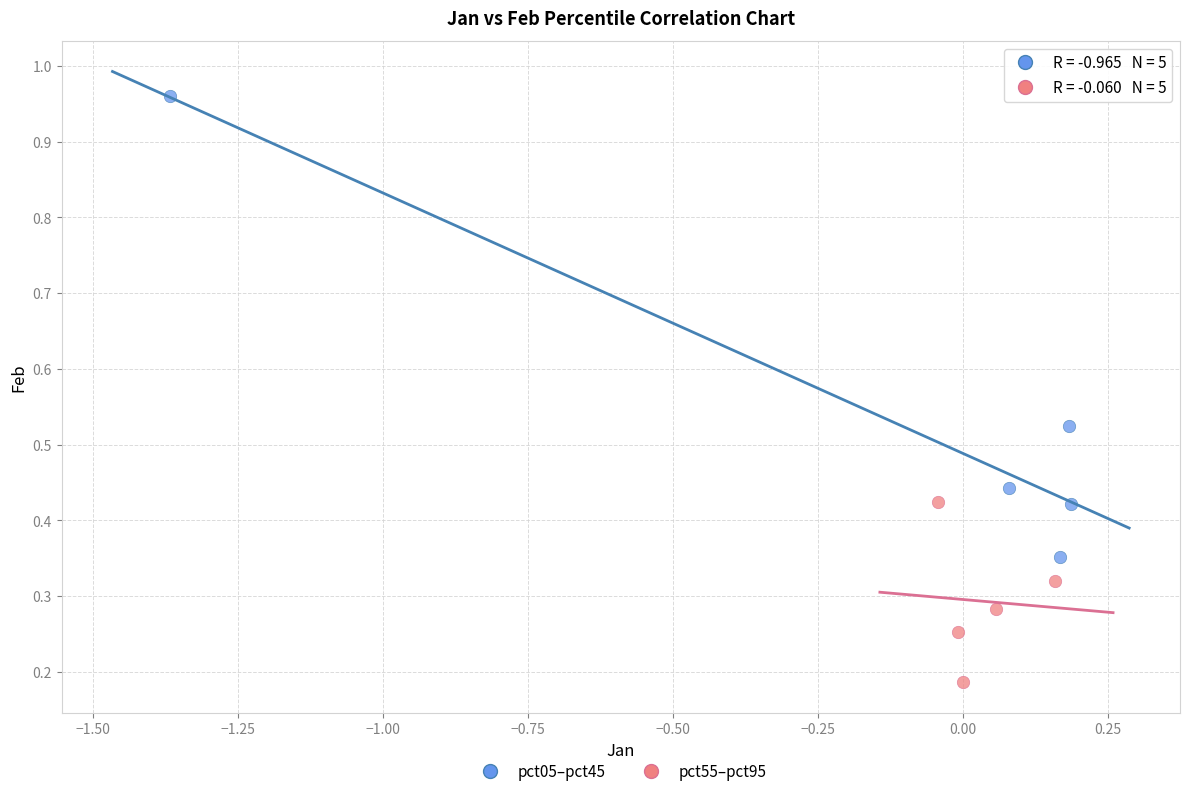

Which series has the largest Y range (max minus min)?

pct05–pct45